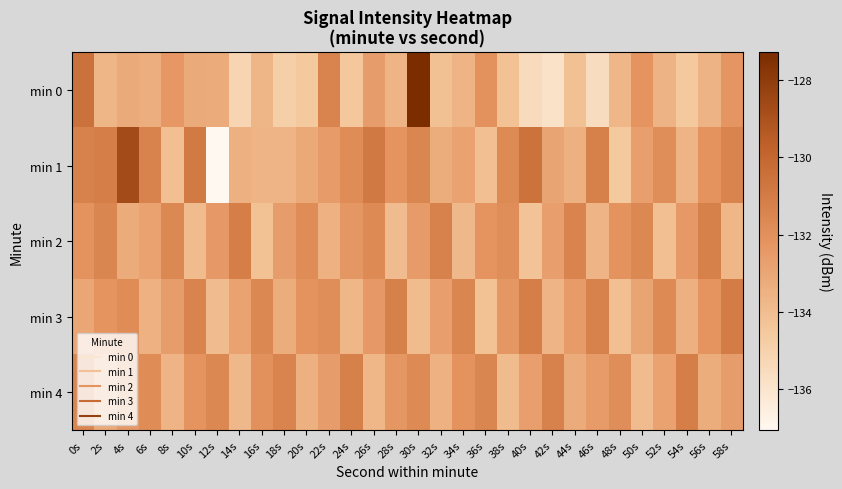

Between 6s and 18s, which series saw the biggest shift?

min 1